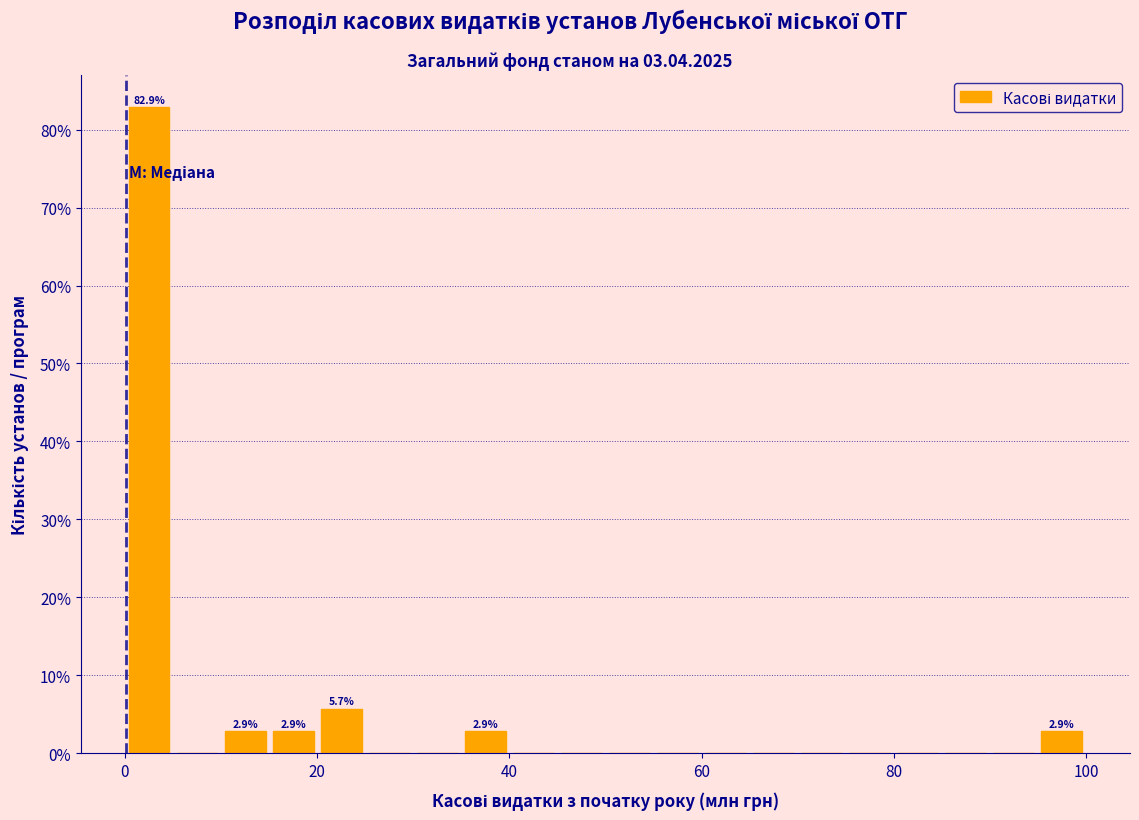

Around what value on the x-axis is the tallest bar? Give the approximate position of its centre, as read against the axis.

2